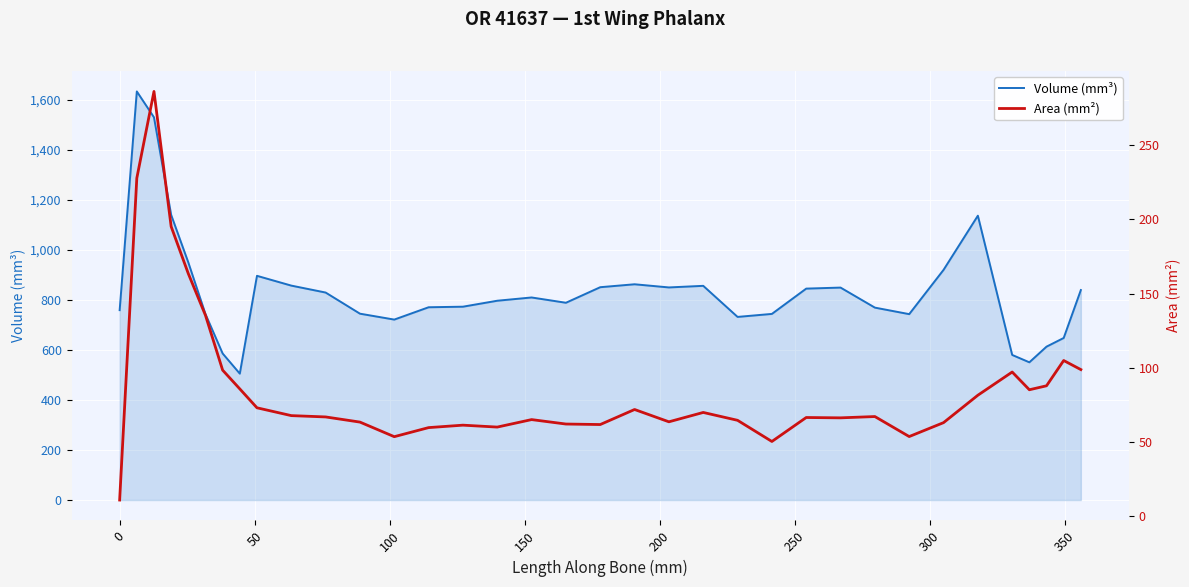

What is the lowest value of the Volume (mm³) series?

505.3